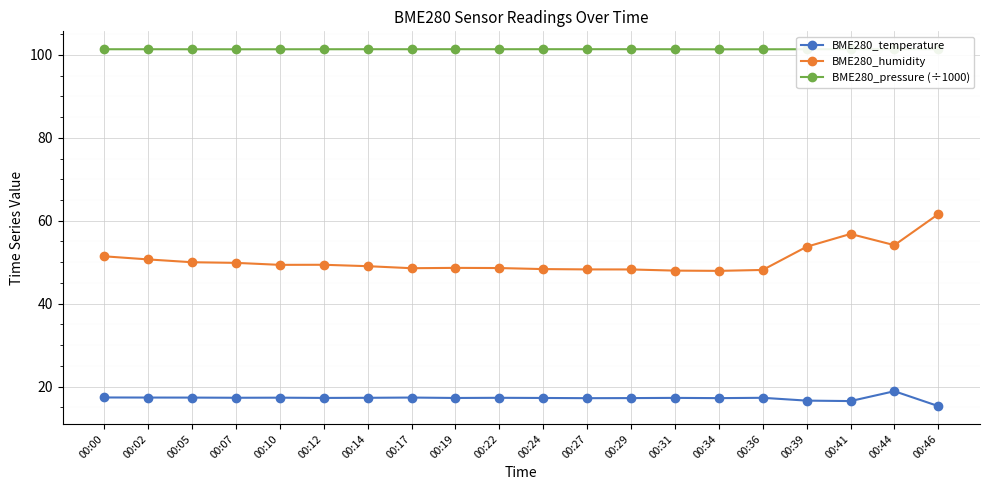

Where is BME280_humidity nearest to the value 54?

00:44